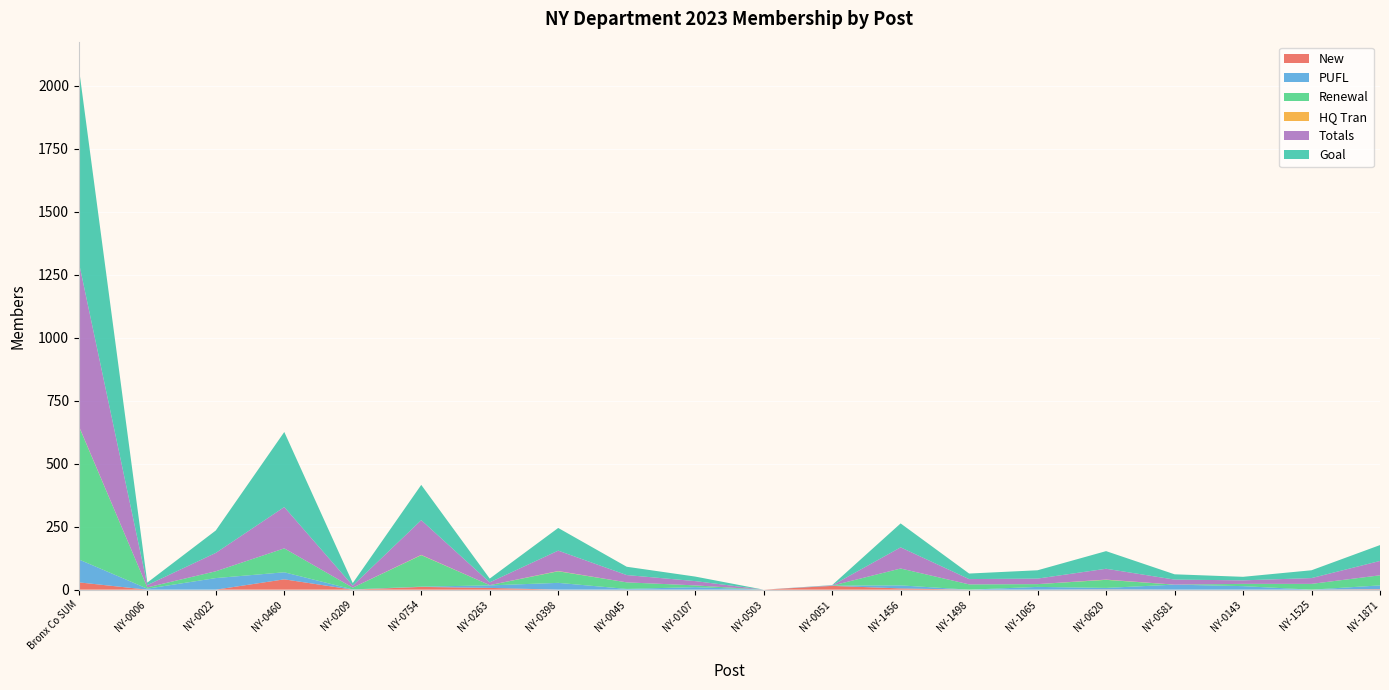

Reading left to right, transcribe all the data shown in this chart.

New: 29	0	0	41	0	11	7	0	0	0	0	15	5	0	0	1	0	0	0	2
PUFL: 91	4	46	28	1	1	10	27	3	10	0	1	12	0	11	6	20	14	0	15
Renewal: 529	5	27	95	7	125	1	46	26	7	0	0	67	21	11	32	0	9	23	40
HQ Tran: 1	0	0	0	0	1	0	1	0	0	0	0	0	0	0	1	0	0	0	0
Totals: 650	9	73	164	8	138	11	81	29	17	0	1	84	21	22	43	20	14	23	57
Goal: 772	10	89	298	10	140	15	90	33	18	0	1	95	22	33	70	21	14	31	63